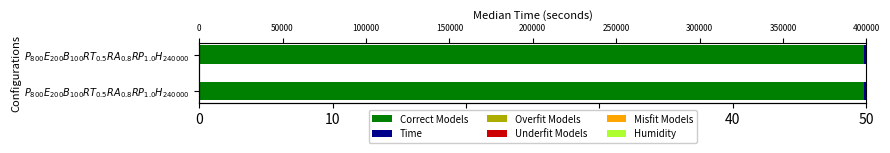

What is the difference between the highest and lowest values at 0?

49.8